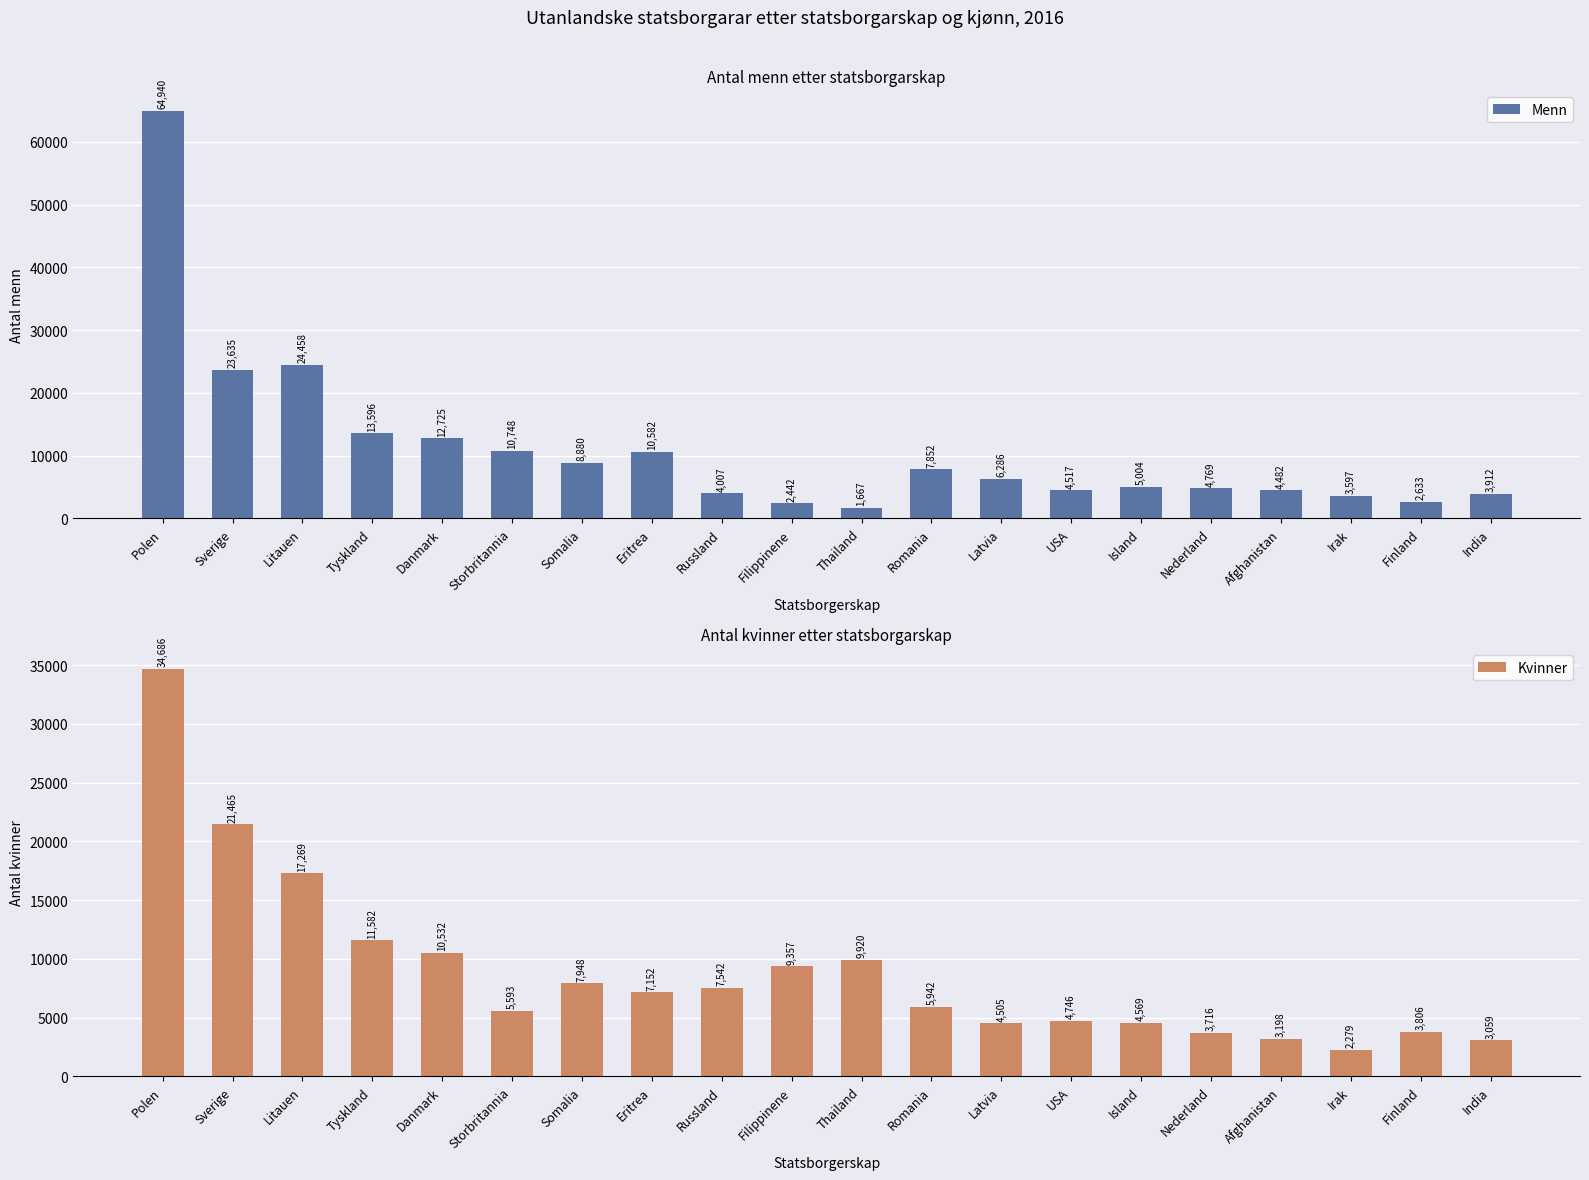

Is the value of Menn at Nederland greater than the value of Kvinner at Finland?

Yes